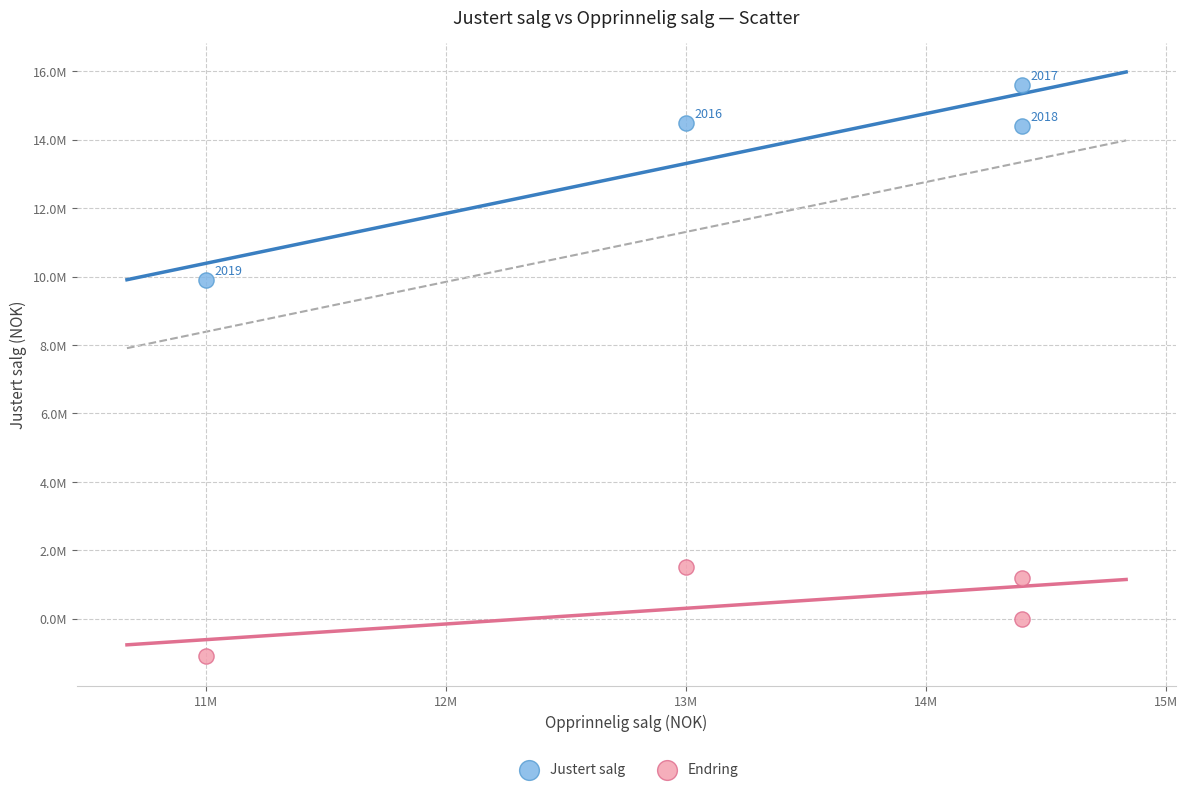

Which series has the widest spread of Y values?

Justert salg